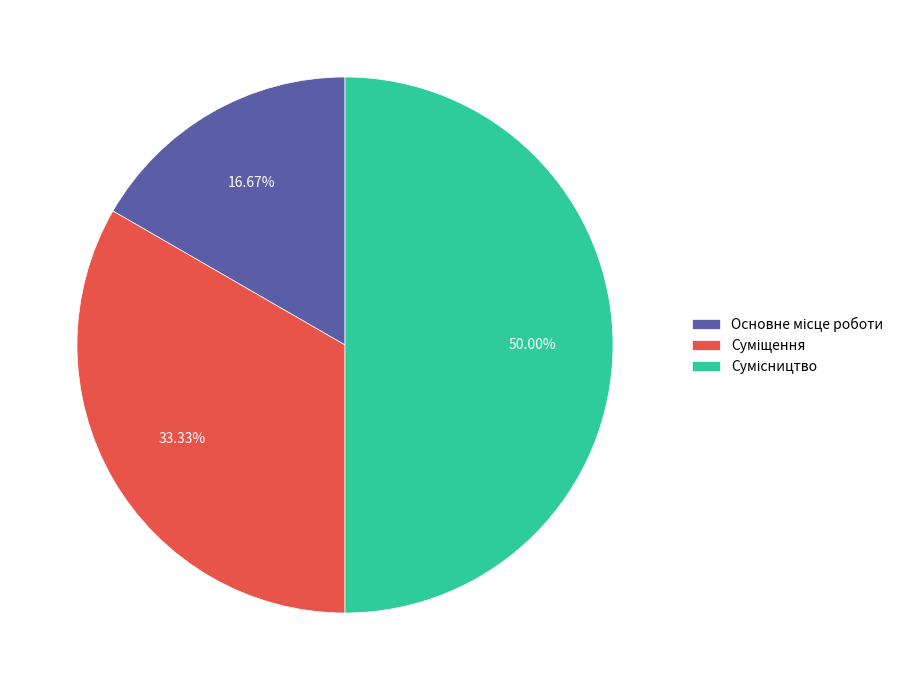

How many segments does this pie chart have?

3